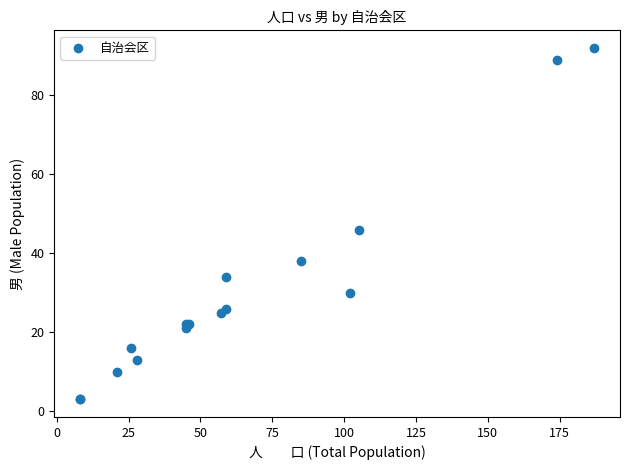

What Y value in the scatter plot is closest to 47?

46